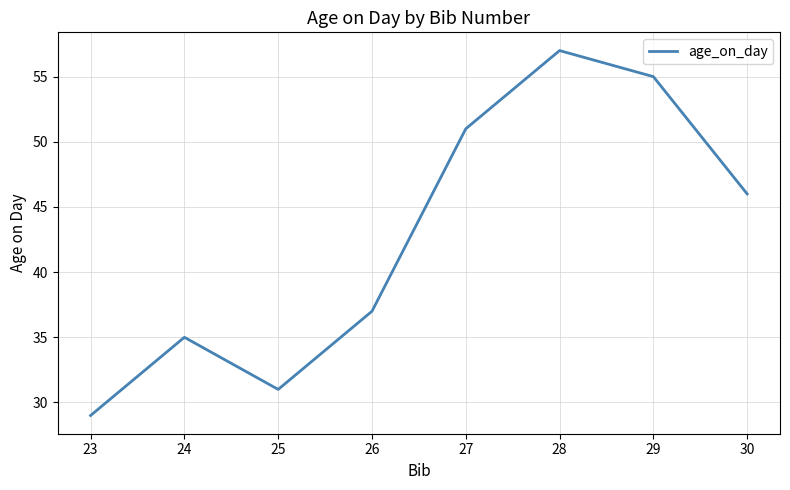

What is the greatest value displayed?

57